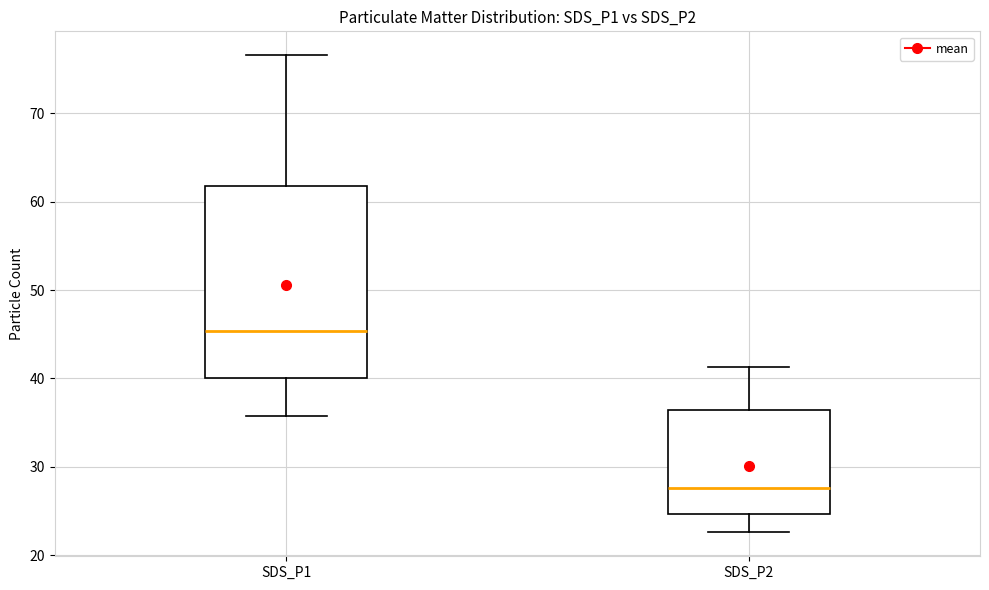

Reading left to right, read every box against the y-axis: the position of its median line, the range the box covers, and the ends of its whiskers. The values are not printed on the chart, so give them approximately, as read against the axis.

SDS_P1: median 45, box 40 to 62, whiskers 36 to 77
SDS_P2: median 28, box 25 to 36, whiskers 23 to 41